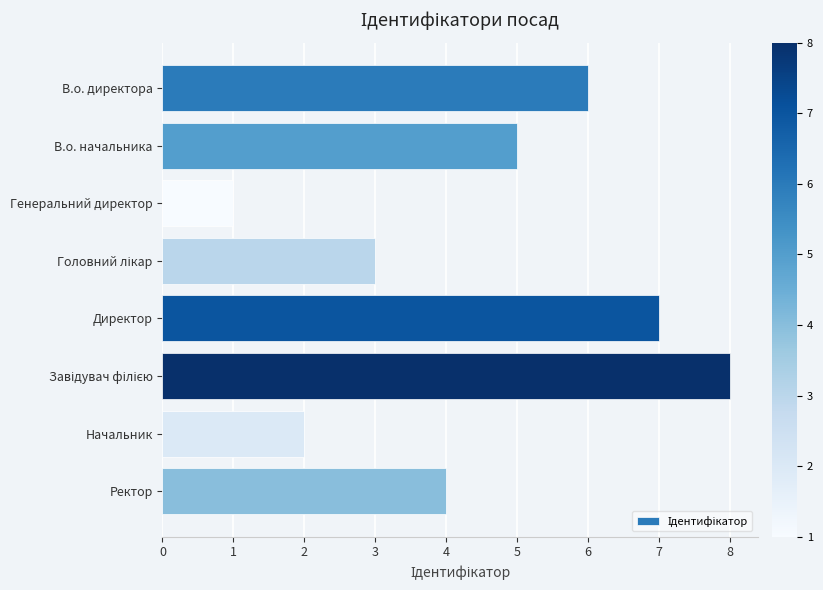

Reading top to bottom, transcribe all the data shown in this chart.

6	5	1	3	7	8	2	4